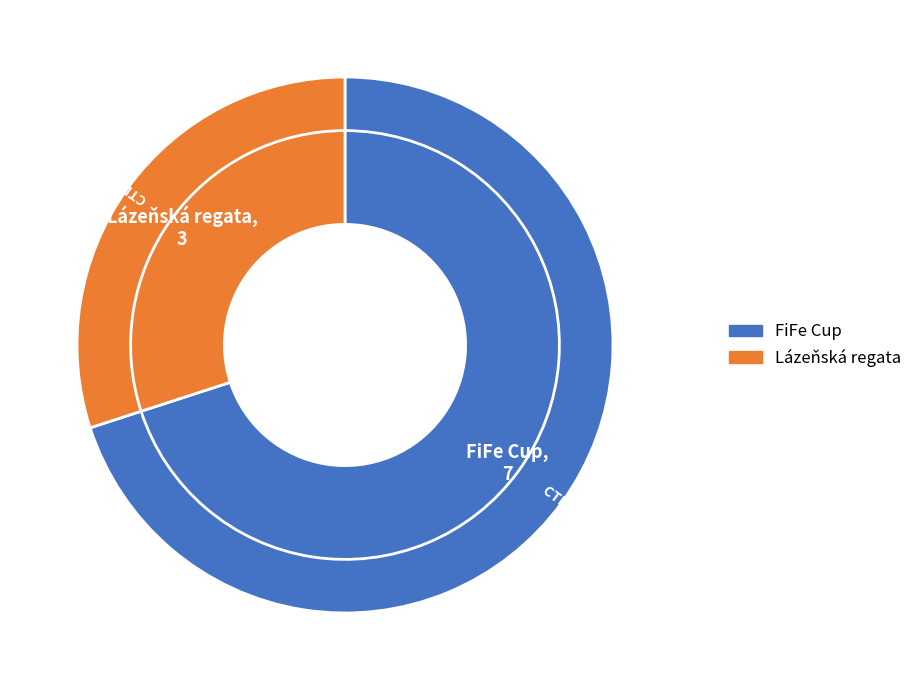

Which slice is the smallest?

151326